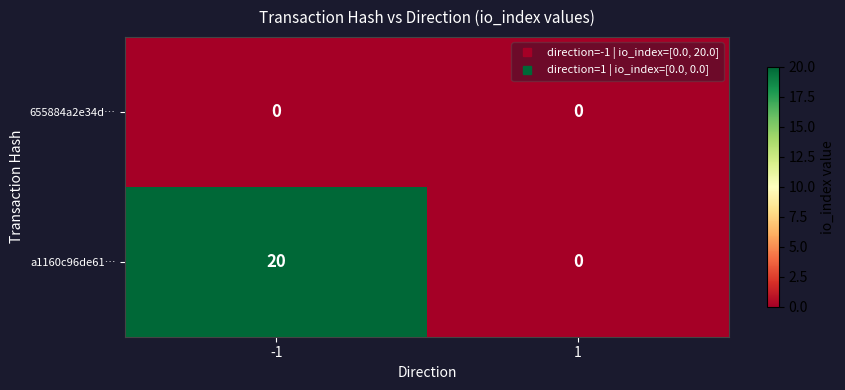

What is the greatest value displayed?

20